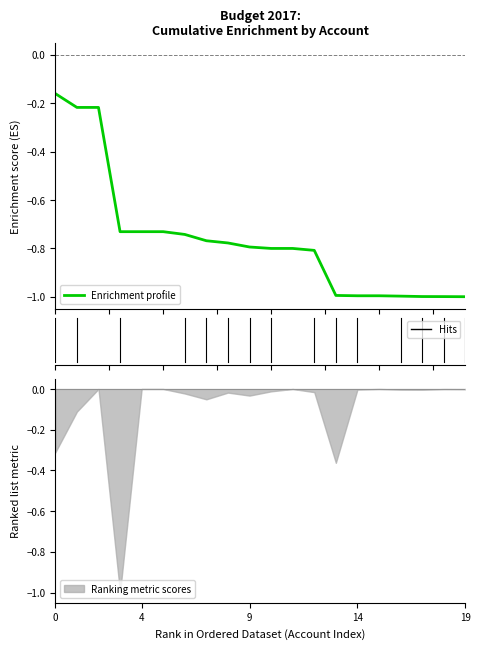

The chart shows a value of -1.3 at 7. True or false?

False